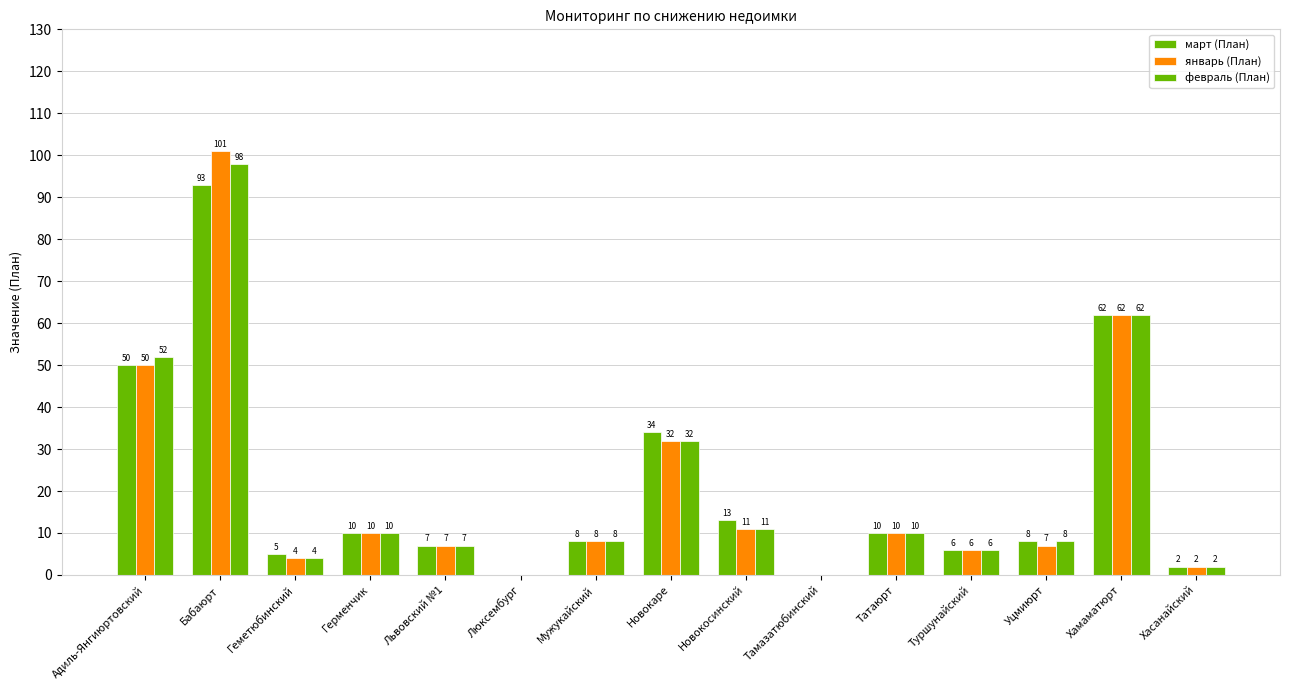

How many values in февраль (План) are above zero?

13